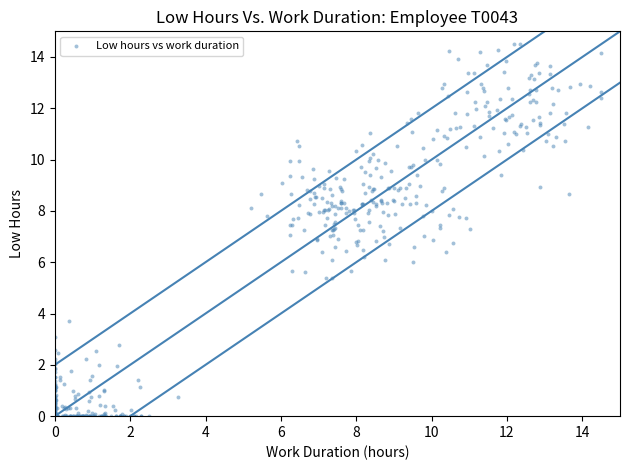

What is the range of X values (max minus min)?

14.5